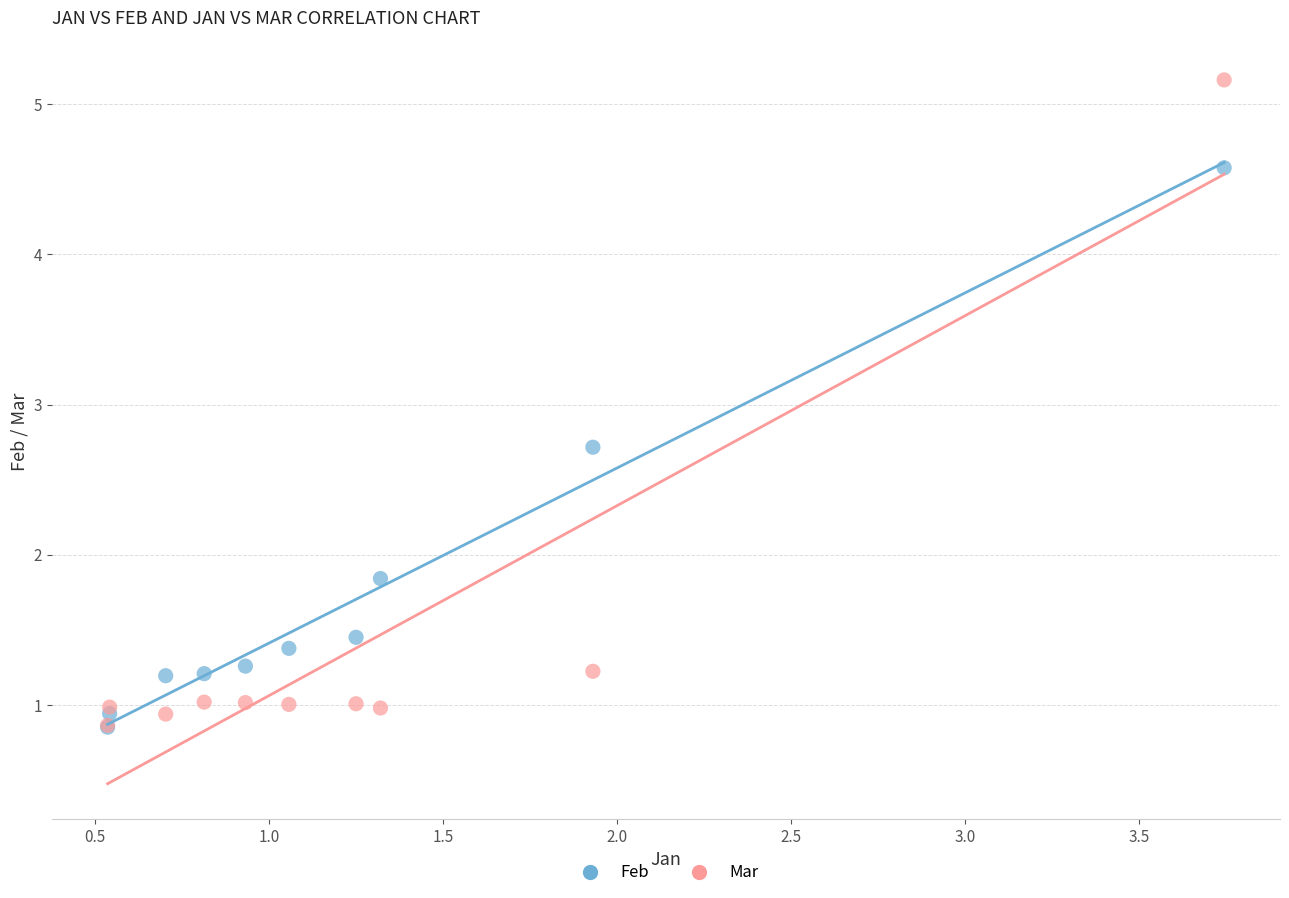

What are all the series names shown in the legend?

Feb, Mar